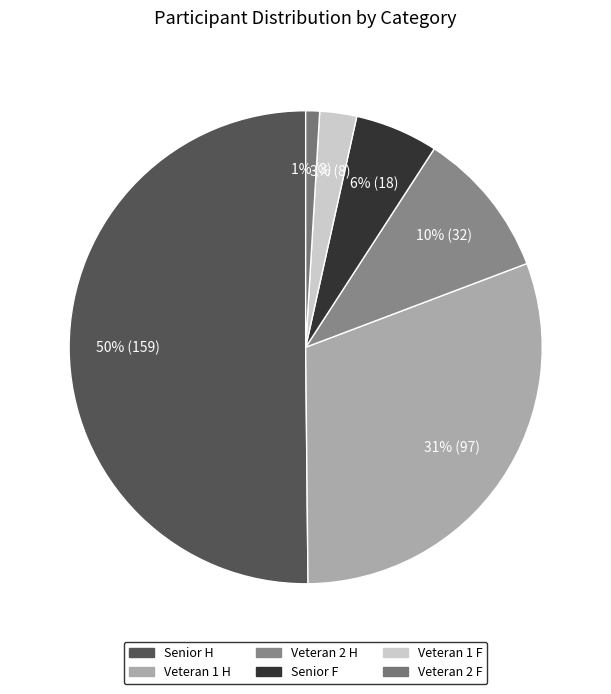

The Veteran 1 H slice represents 40% of the pie. True or false?

False